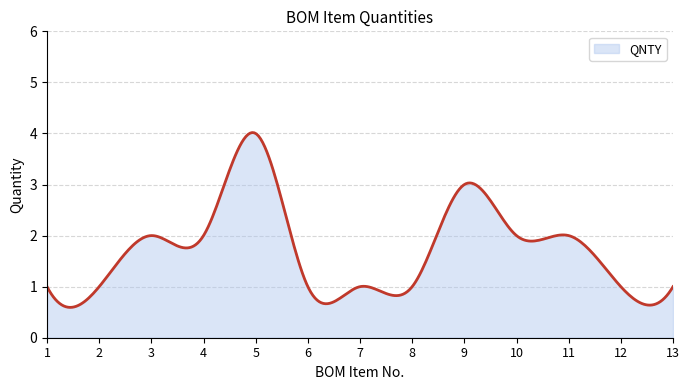

What is the difference between the maximum and minimum values?

3.4